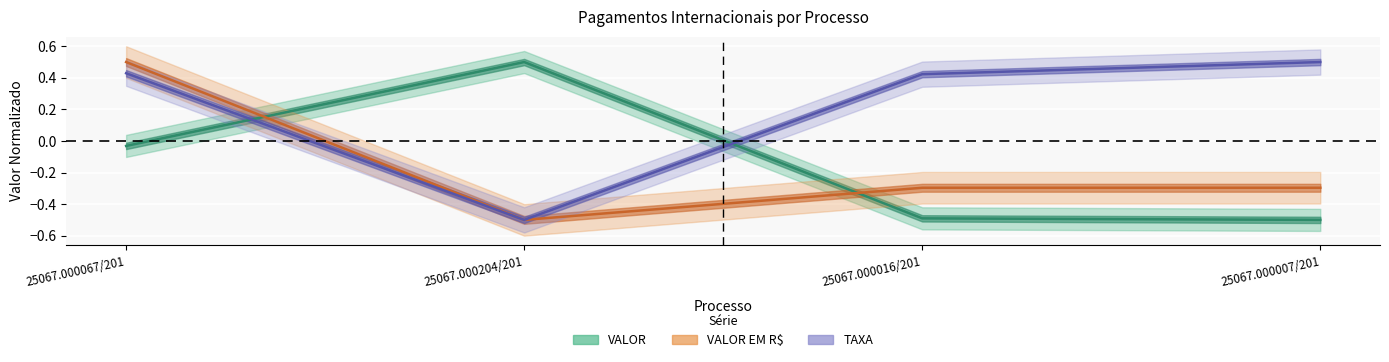

What is the total value across all series at 25067.000016/201?

-0.4